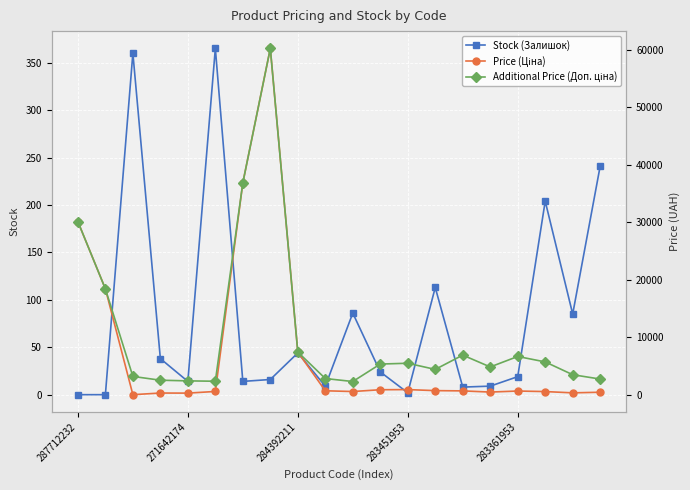

Is it true that Stock (Залишок) equals 19 at 283361953?

True